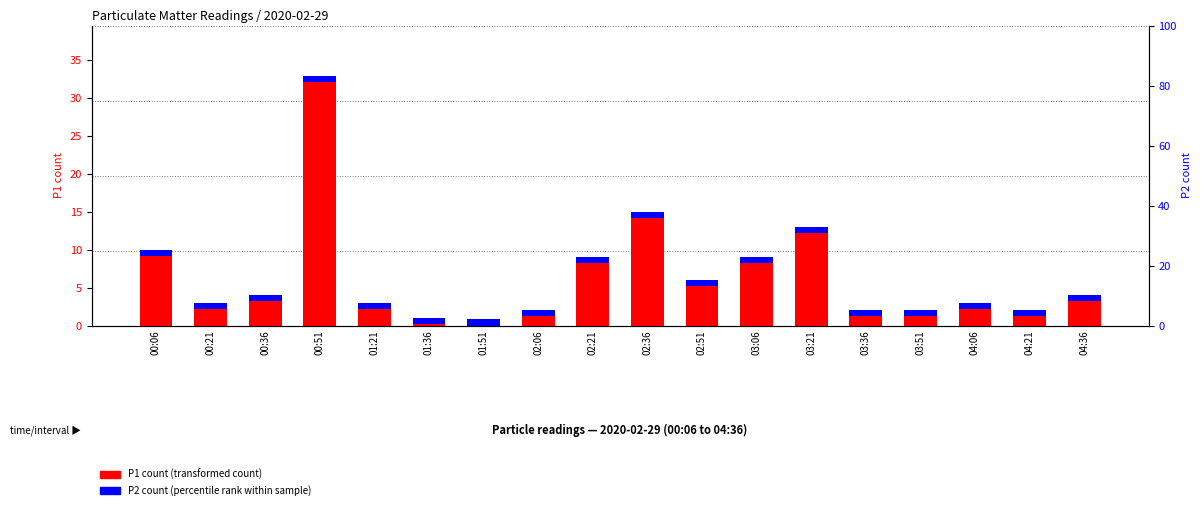

Does the chart contain stacked bars?

No